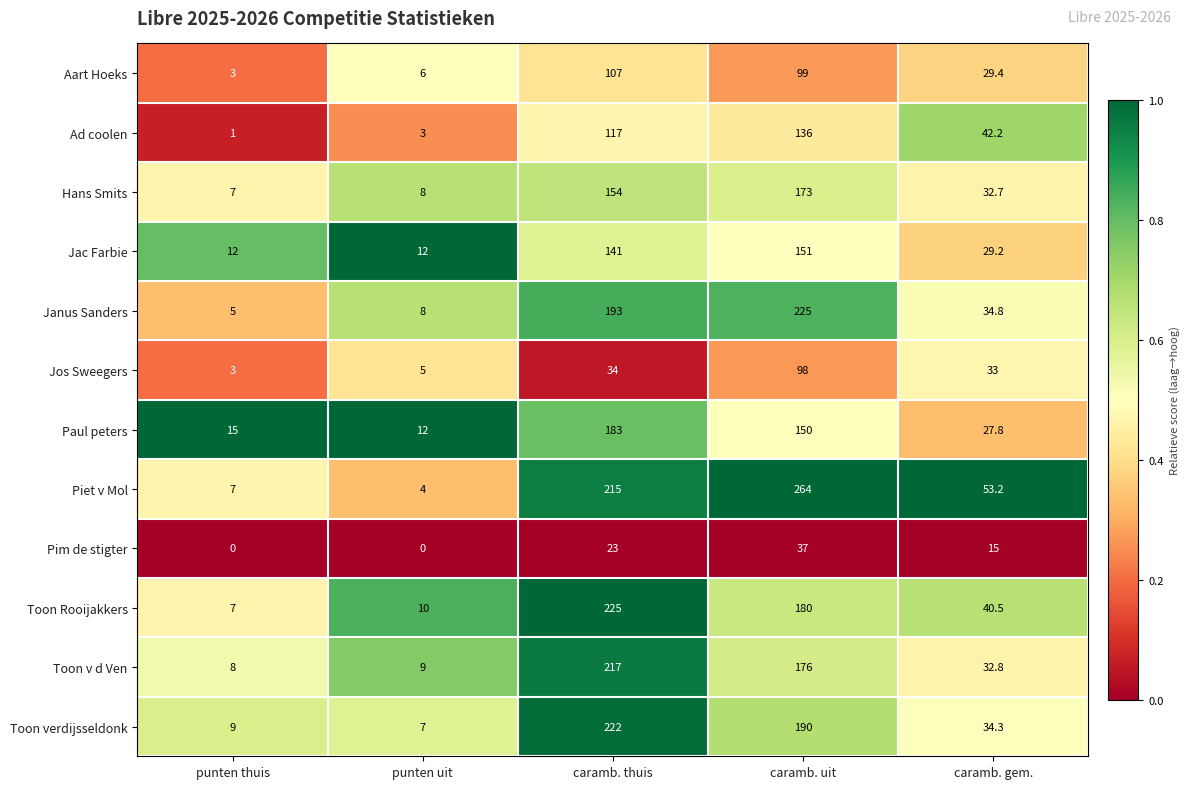

What is the total value across all series at punten thuis?

77.0